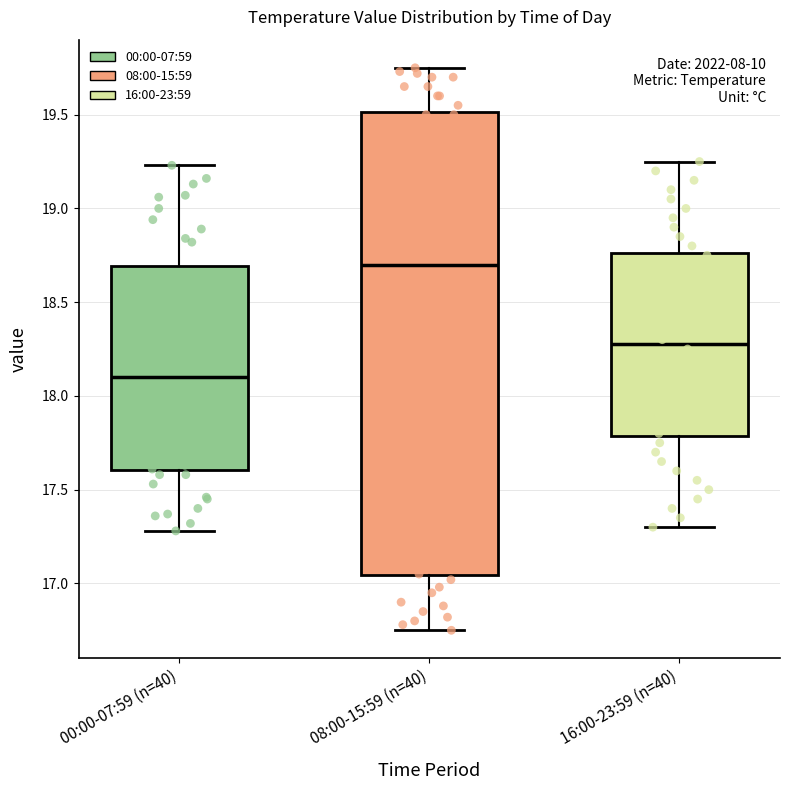

Where does the median line of the box for 00:00-07:59 (n=40) sit on the y-axis? The values are not printed on the chart, so give them approximately, as read against the axis.

18.10